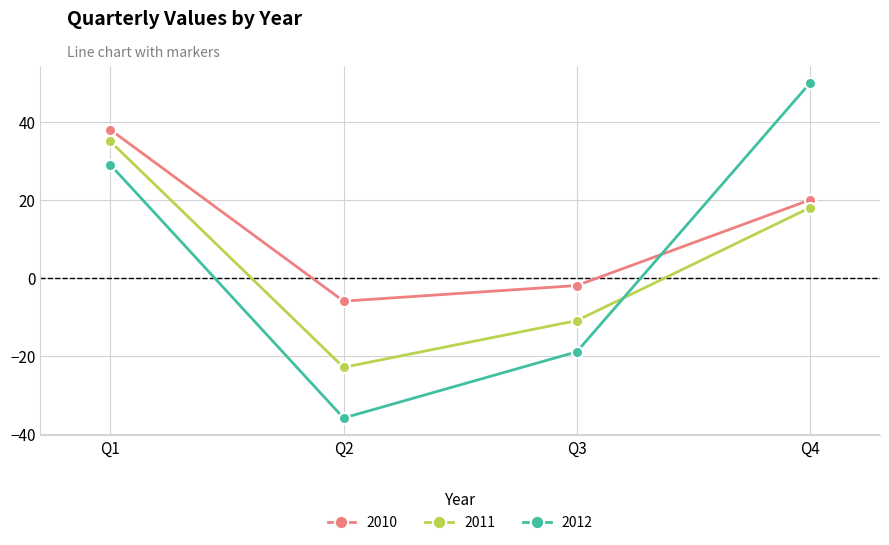

Where does the 2010 series first go above 20?

Q1